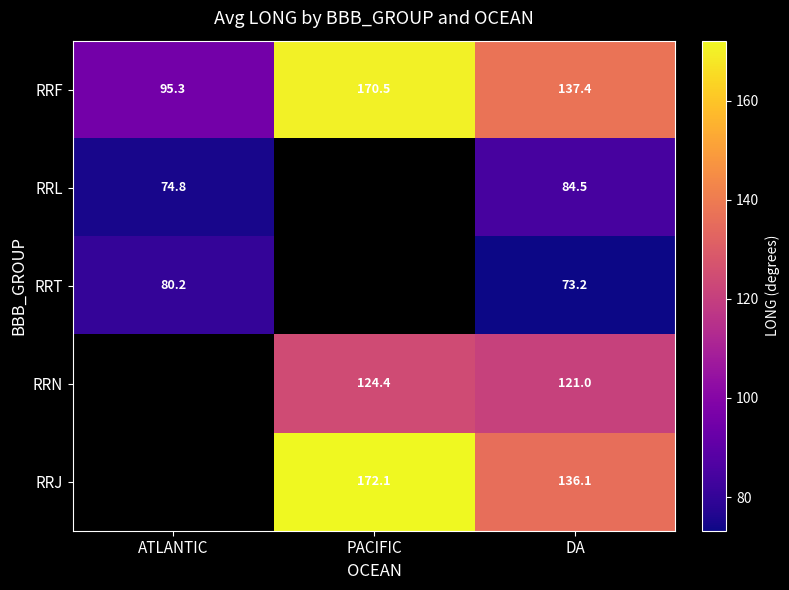

At how many categories does at least one series exceed 106?

2